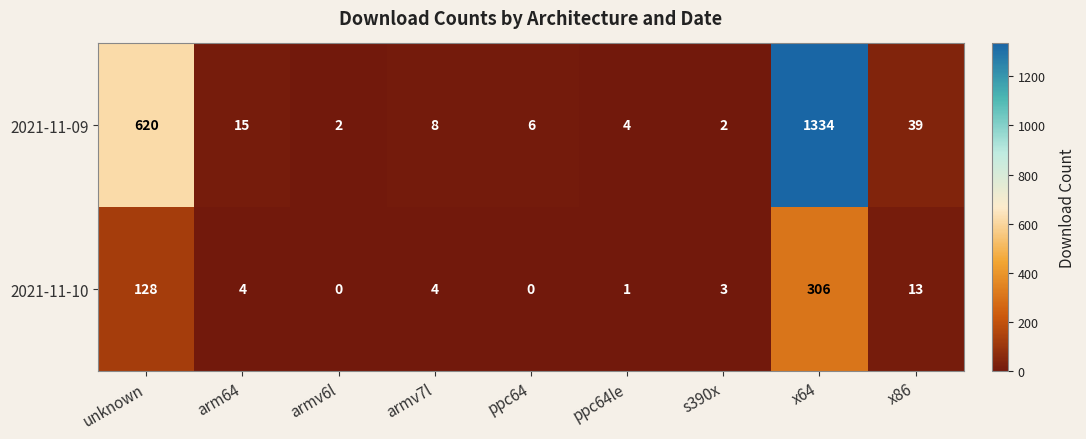

Is it true that 2021-11-10 equals 6 at arm64?

False